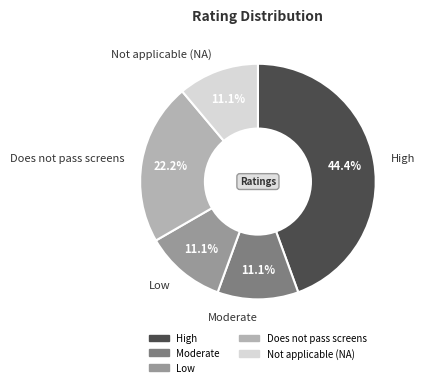

To the nearest percent, what percentage of the pie is Does not pass screens?

22%